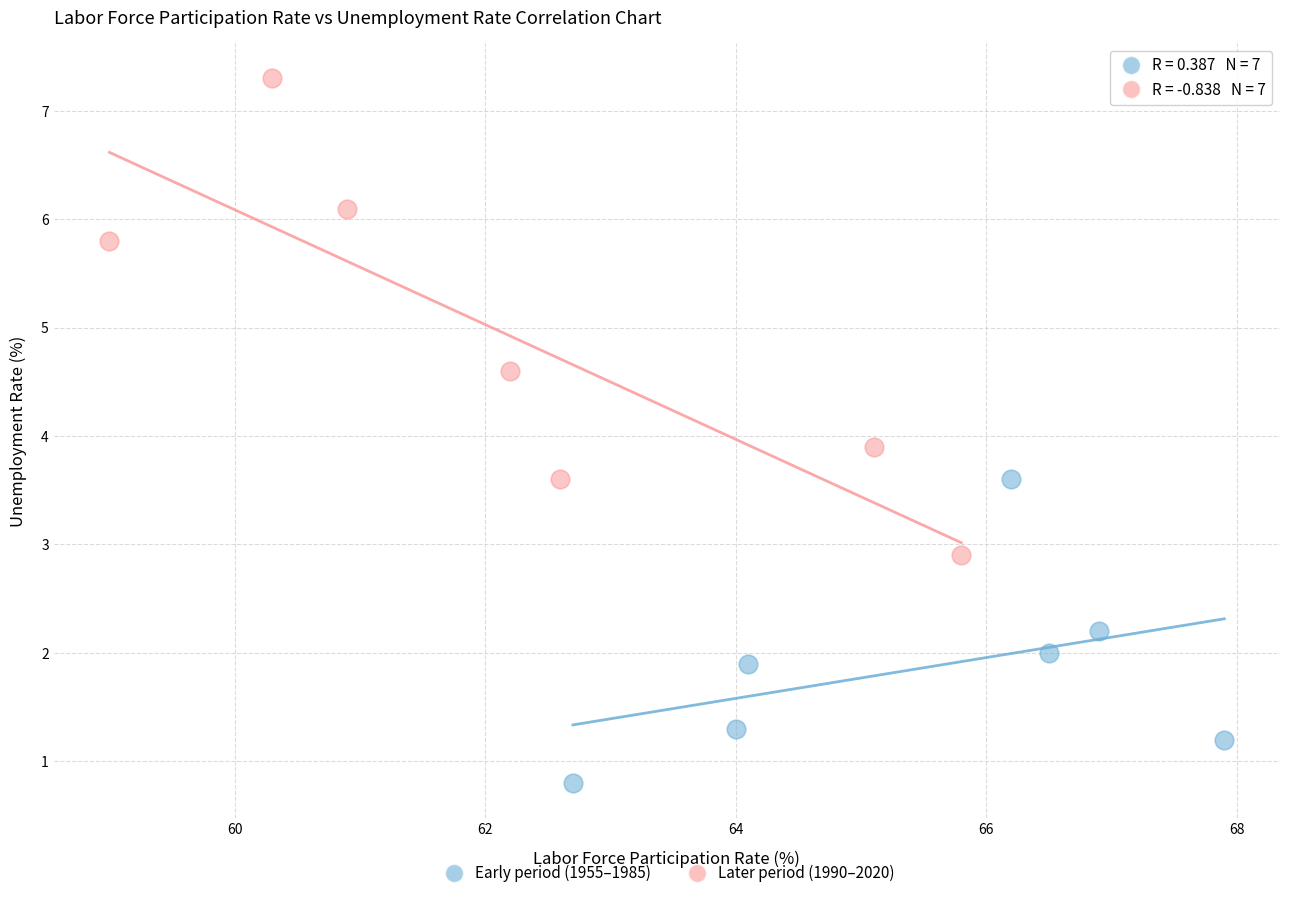

Which series reaches the minimum Y coordinate?

Early period (1955–1985)